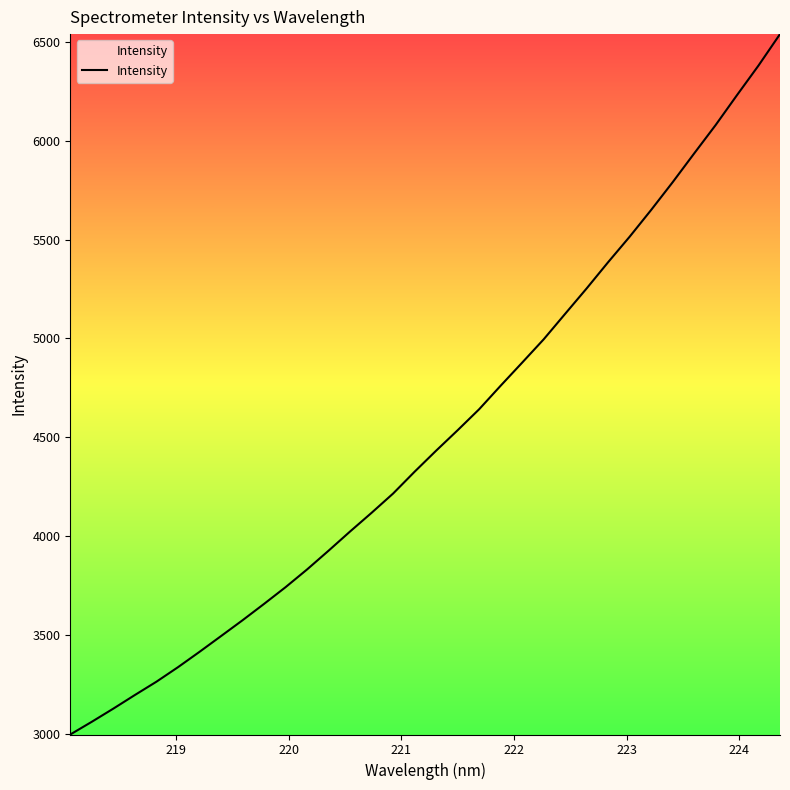

Does the chart display data point markers on the line(s)?

No